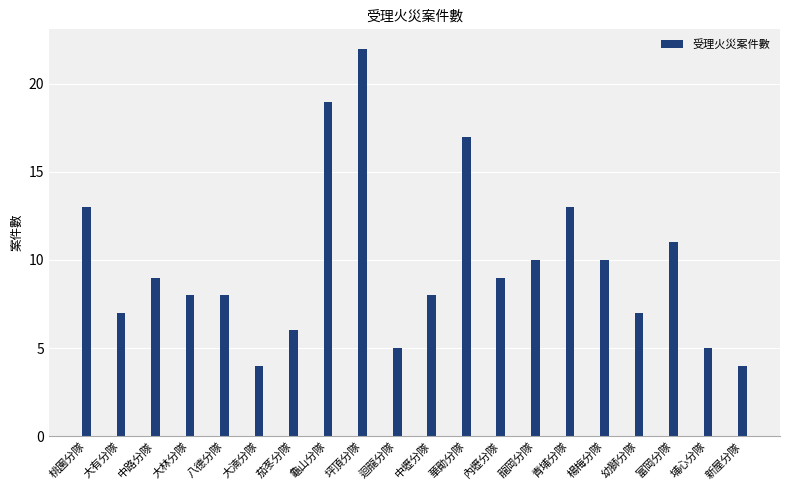

What is the smallest value displayed?

4